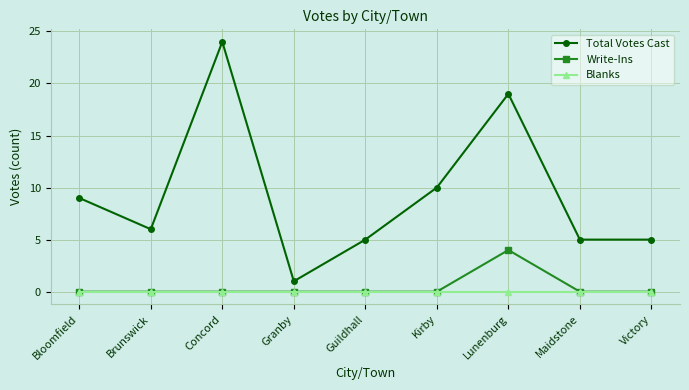

True or false: Total Votes Cast and Blanks cross at least once.

False